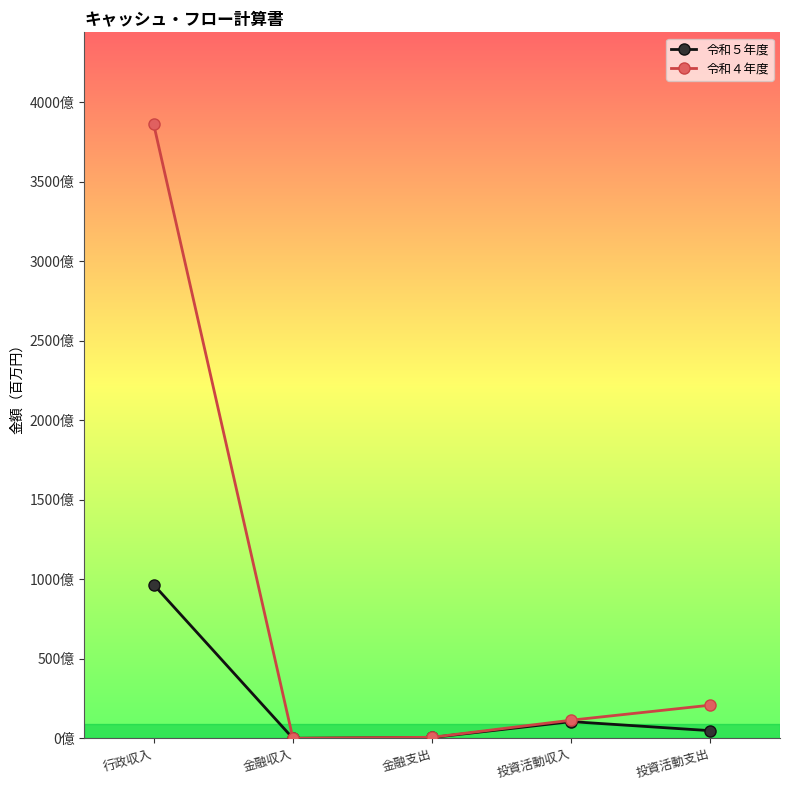

Which series changed the most between 金融収入 and 投資活動収入?

令和４年度